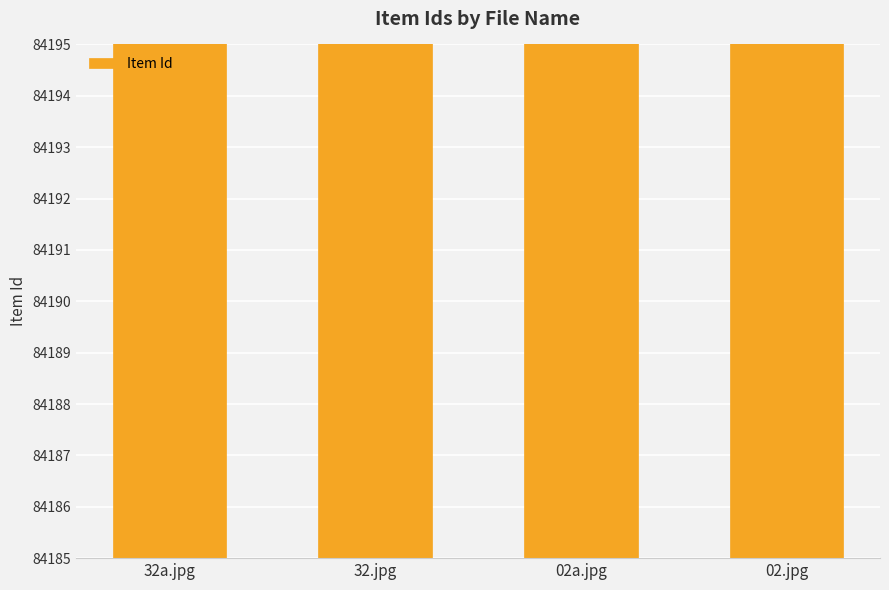

Are the bars grouped side by side (vs. stacked)?

No